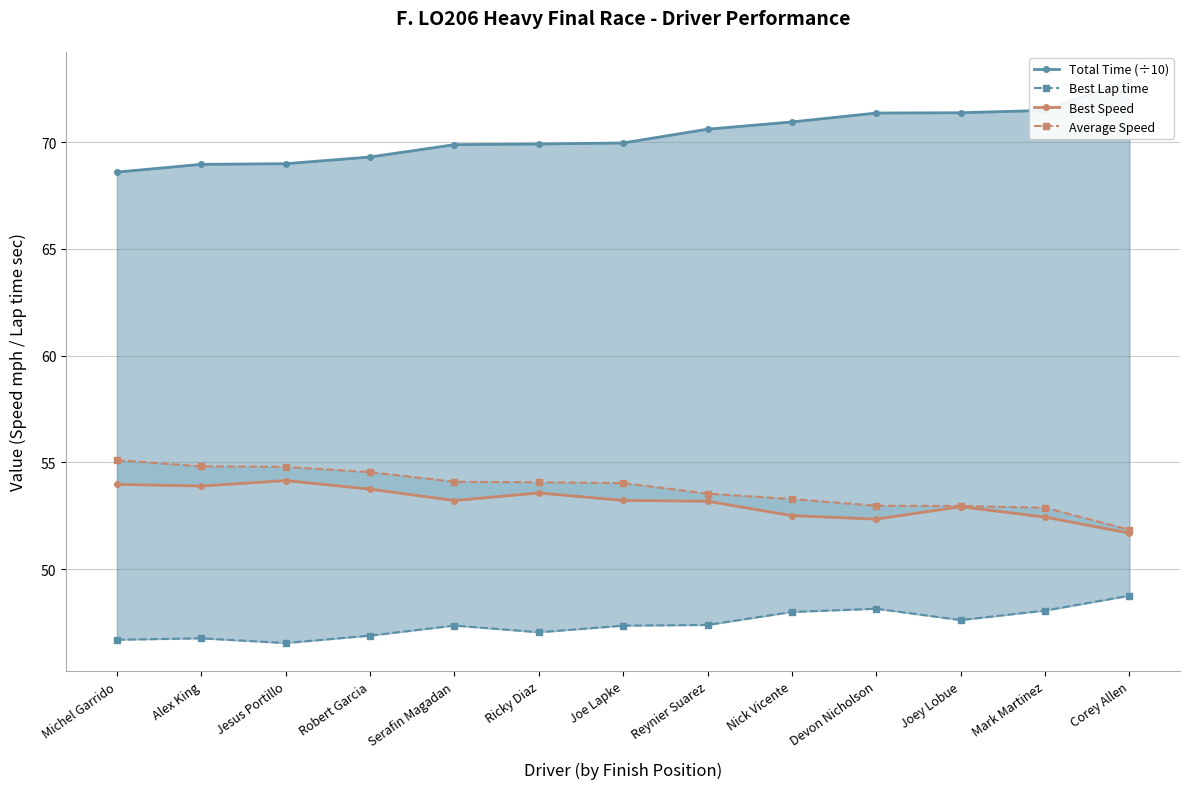

The Total Time (÷10) series shows 48.1 at Ricky Diaz. True or false?

False